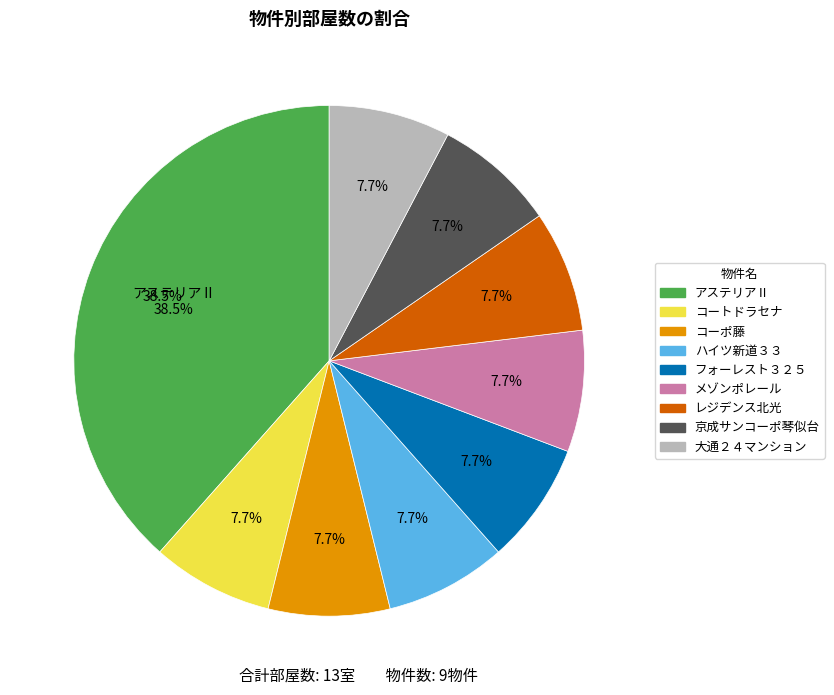

Count the number of slices in the pie.

9